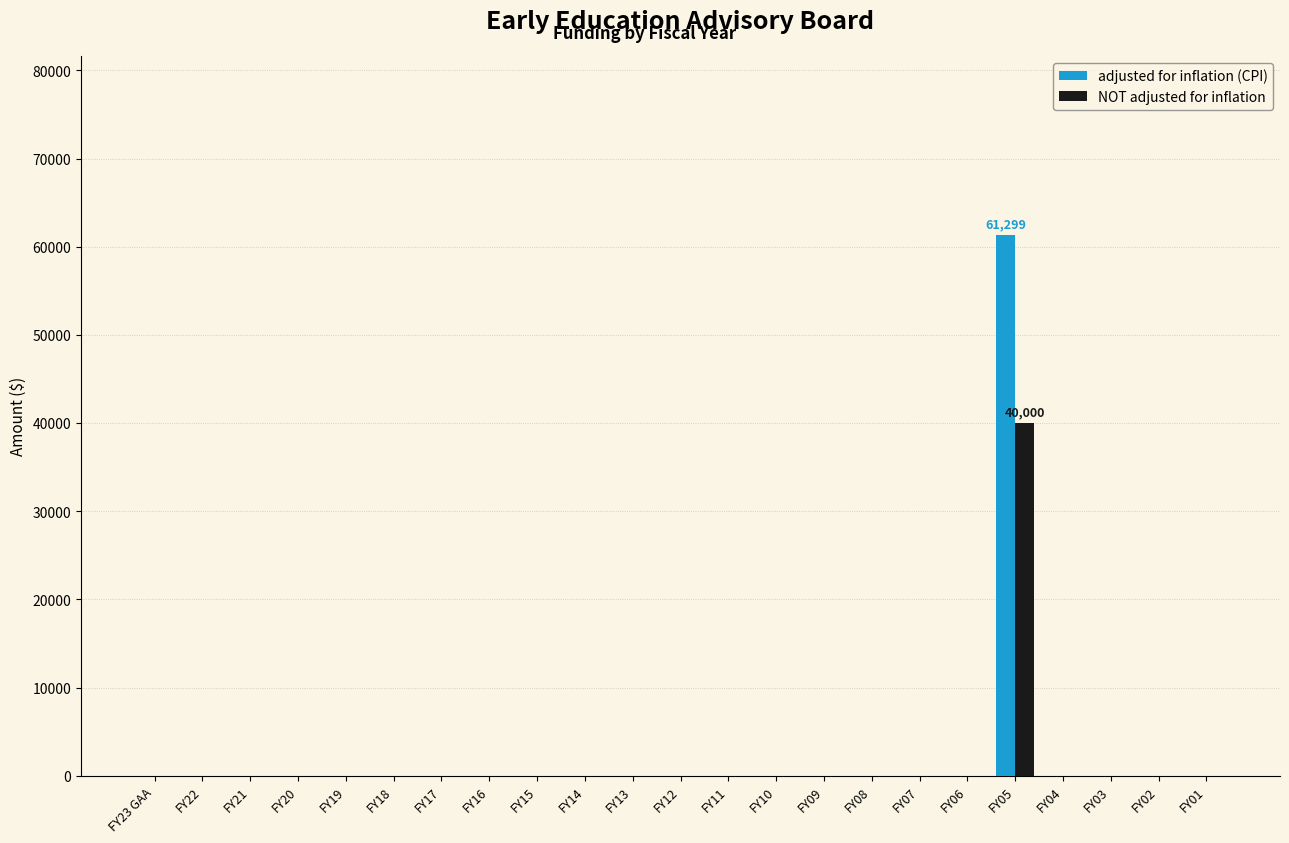

How many categories are shown in the chart?

23